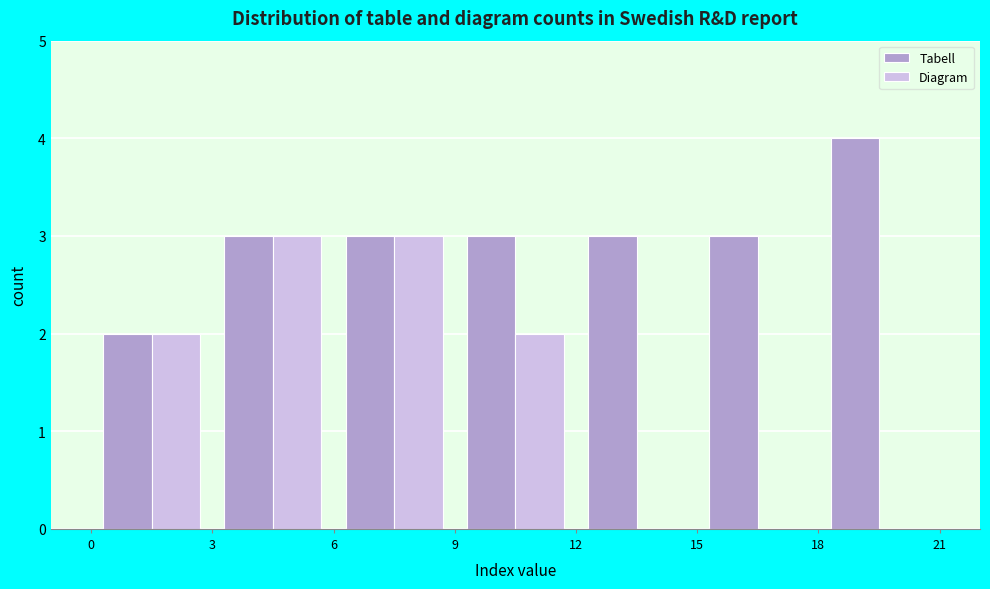

Reading left to right, list every range on the x-axis with the height of the bar of each series over it. The values are not printed on the chart, so give them approximately, as read against the axis.

0 to 3: Tabell=2	Diagram=2
3 to 6: Tabell=3	Diagram=3
6 to 9: Tabell=3	Diagram=3
9 to 12: Tabell=3	Diagram=2
12 to 15: Tabell=3	Diagram=0
15 to 18: Tabell=3	Diagram=0
18 to 21: Tabell=4	Diagram=0